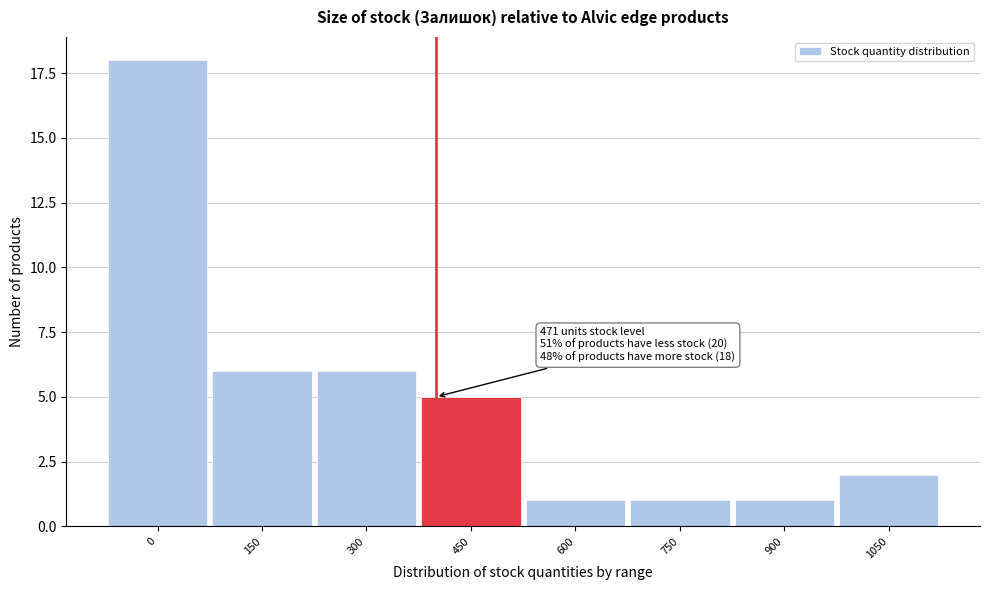

Reading left to right, transcribe all the data shown in this chart.

0=18	150=6	300=6	450=5	600=1	750=1	900=1	1050=2